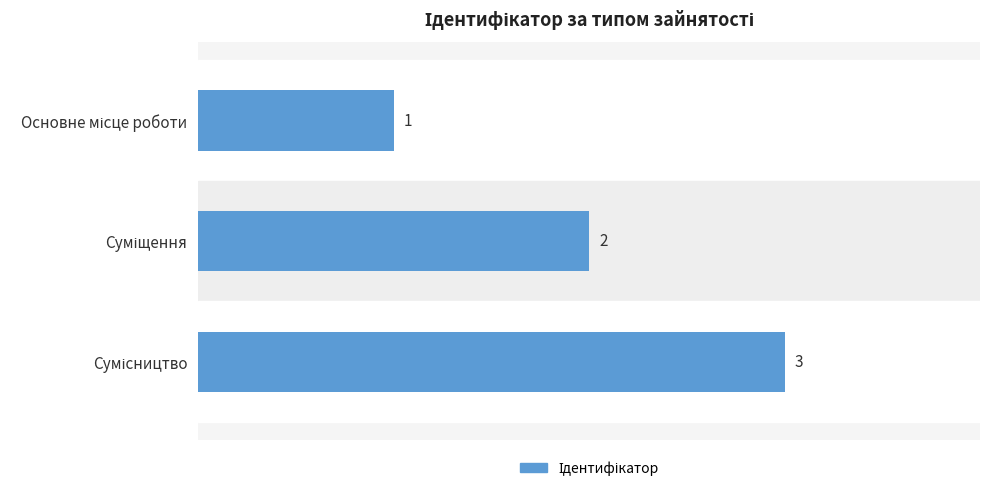

How many values are between 1 and 3?

3